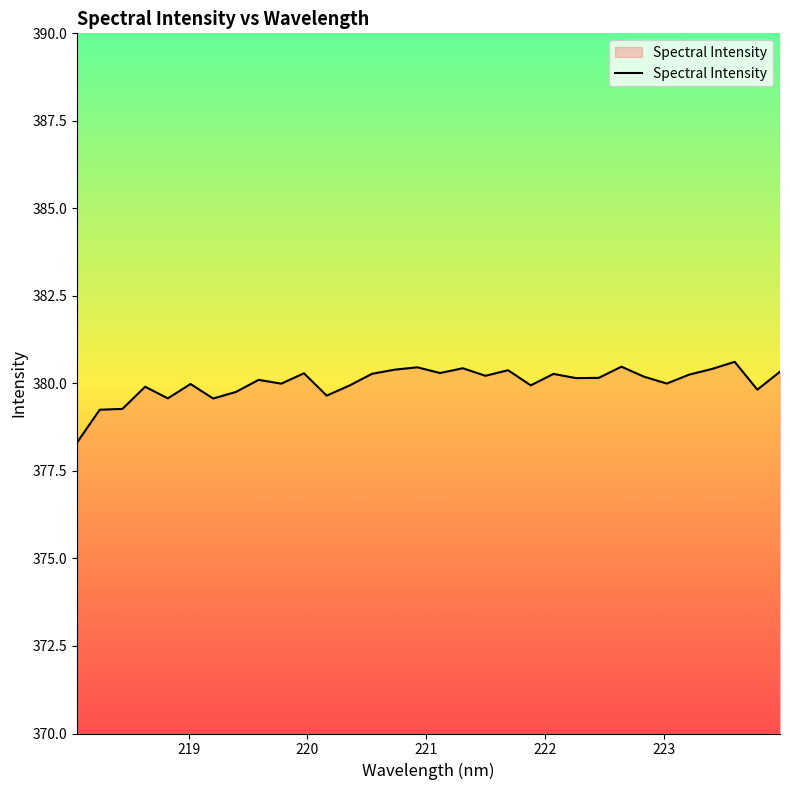

What is the maximum value shown in the chart?

380.6